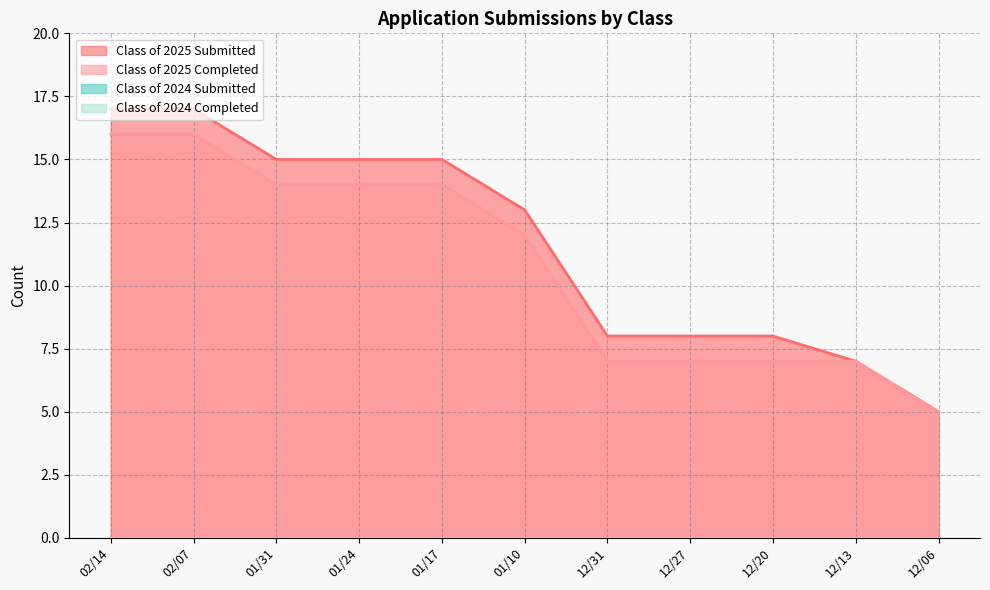

What is the difference between the second highest and minimum values in the Class of 2025 Submitted series?

12